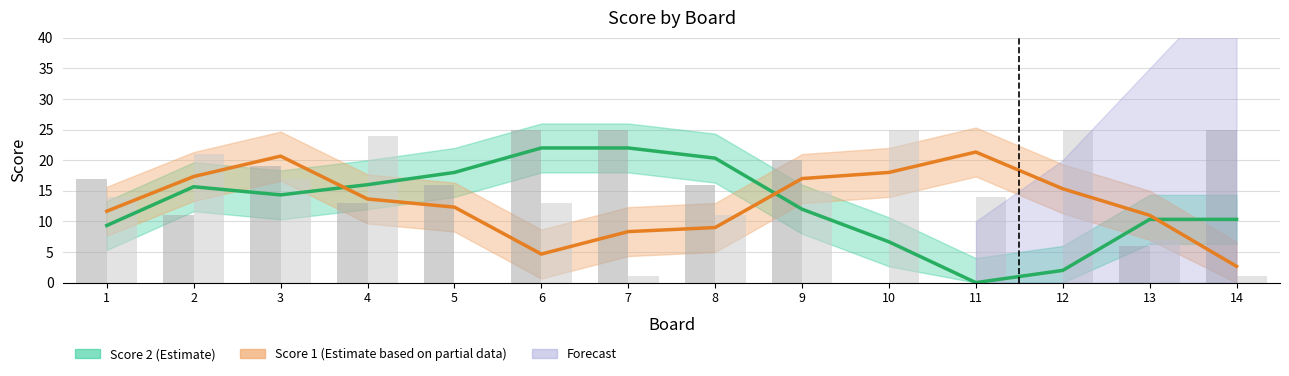

Which series has the widest spread of values?

Score 2 (Estimate)